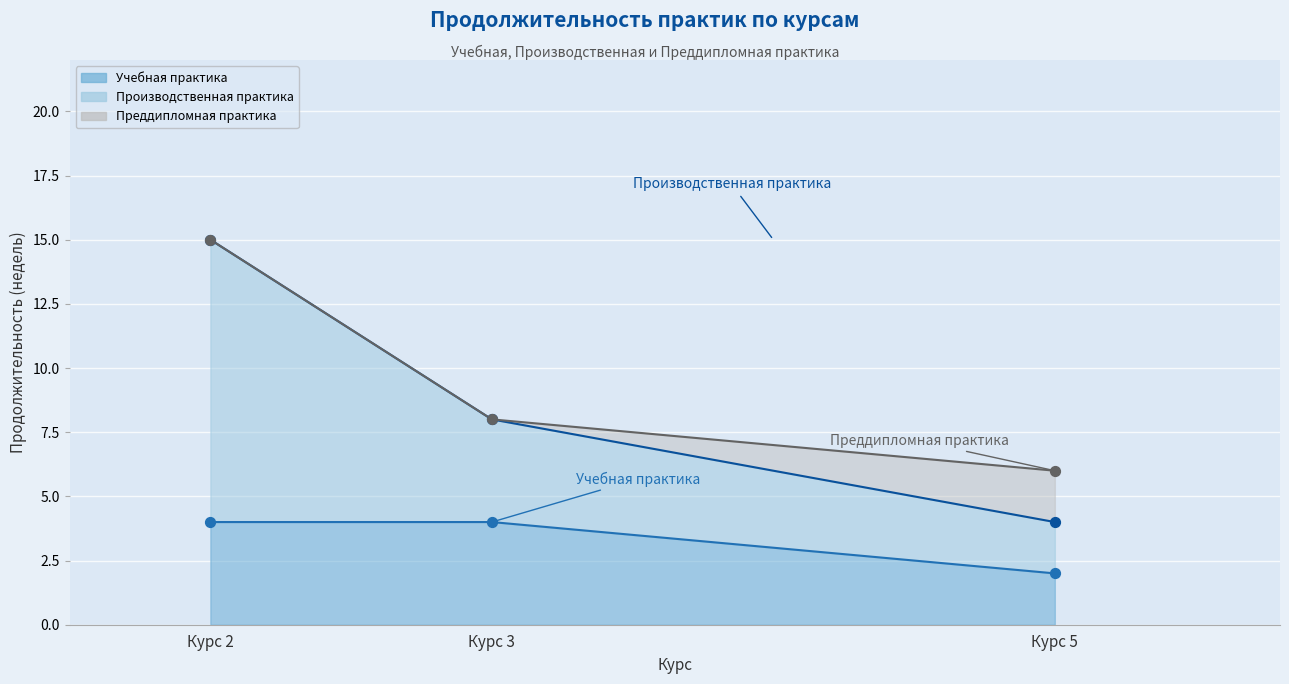

At how many categories does at least one series exceed 14?

1